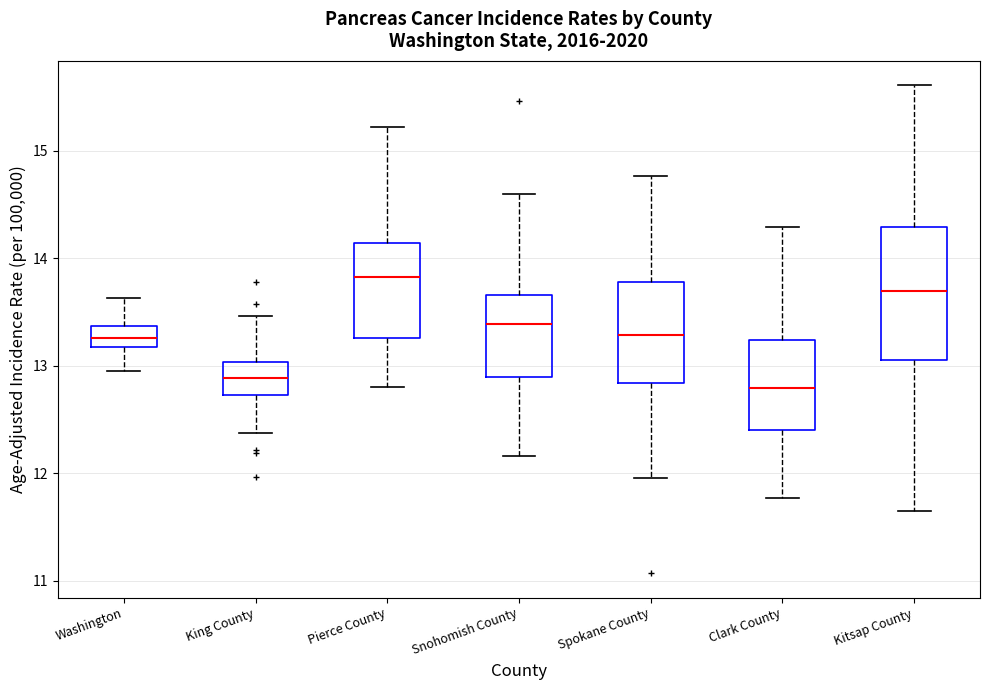

Comparing the boxes themselves (not the whiskers), which one is the tallest?

Kitsap County